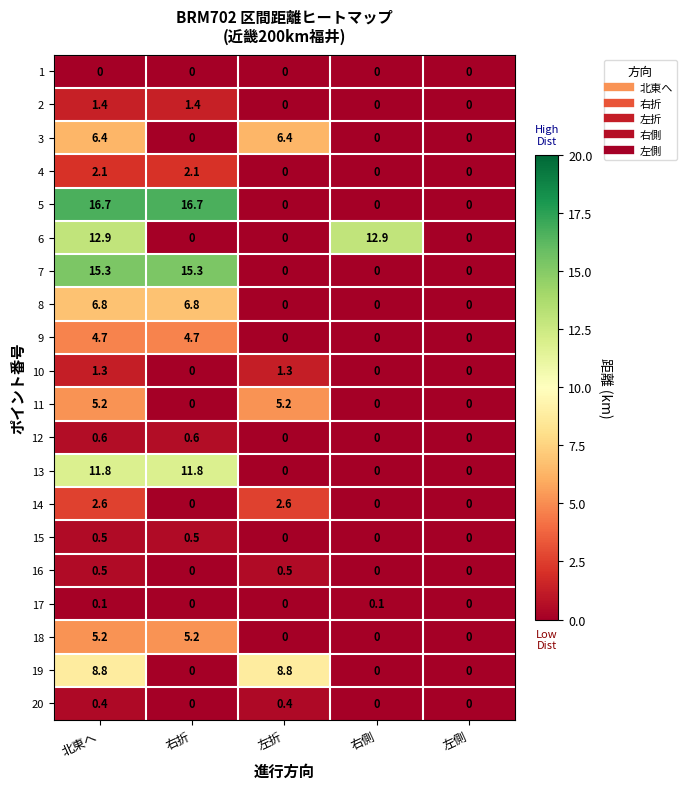

Which series changed the most between 右折 and 右側?

5